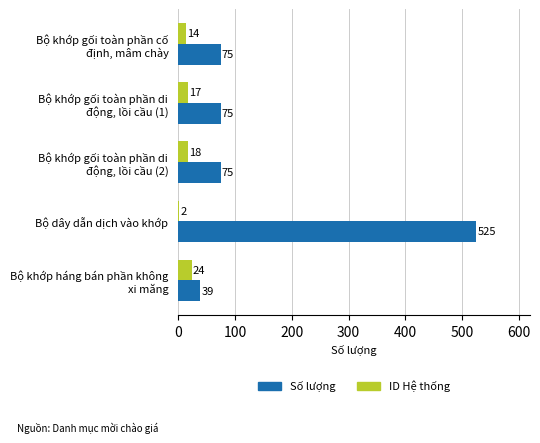

What are all the series names shown in the legend?

Số lượng, ID Hệ thống